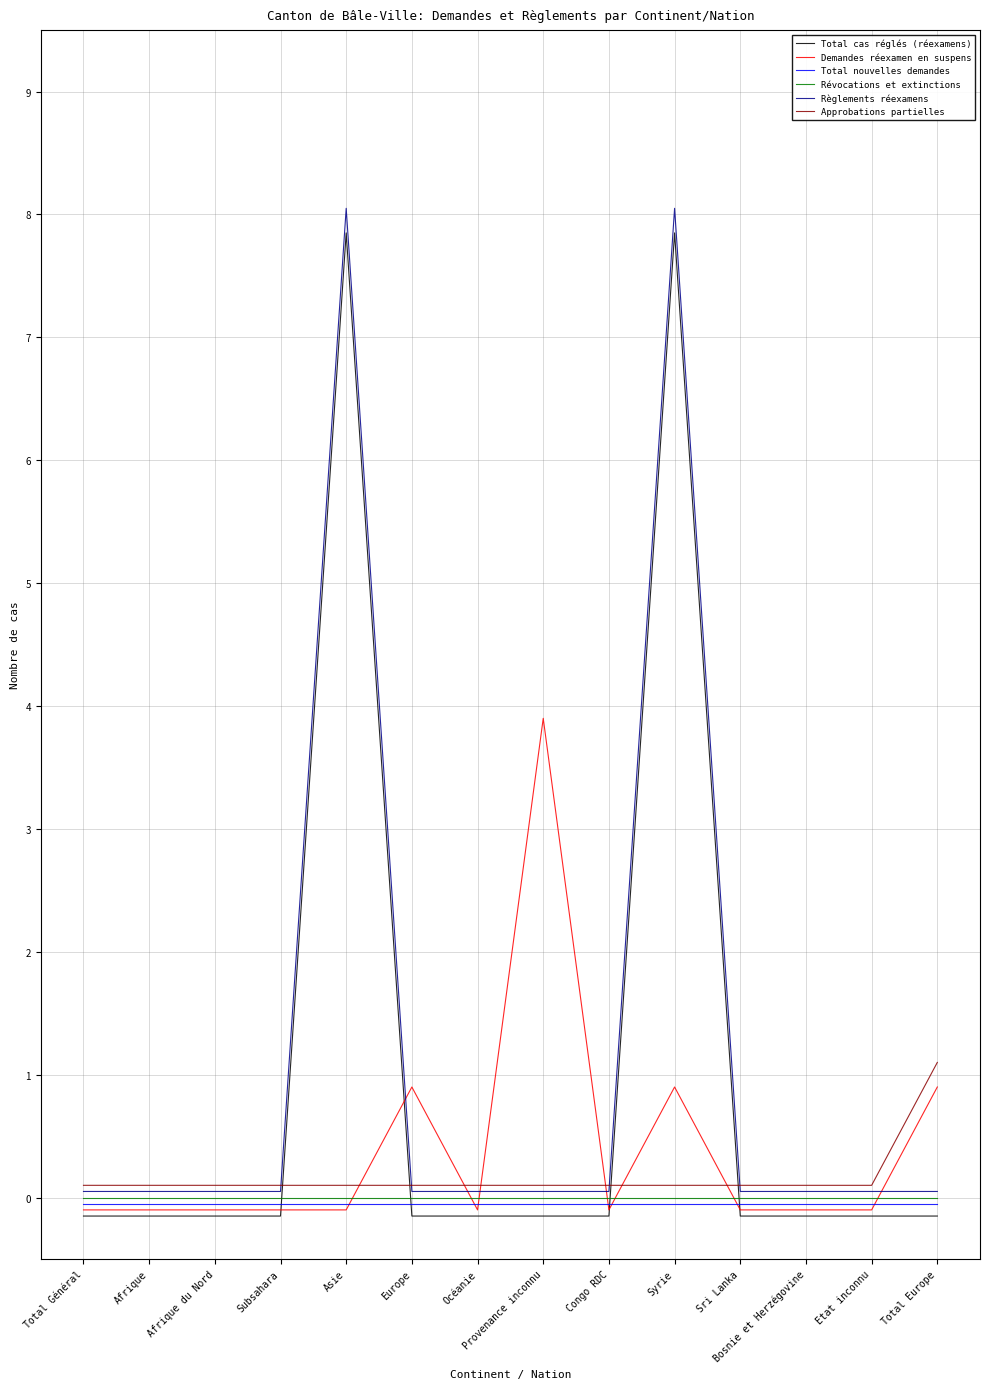

What is the maximum value for Approbations partielles?

1.1